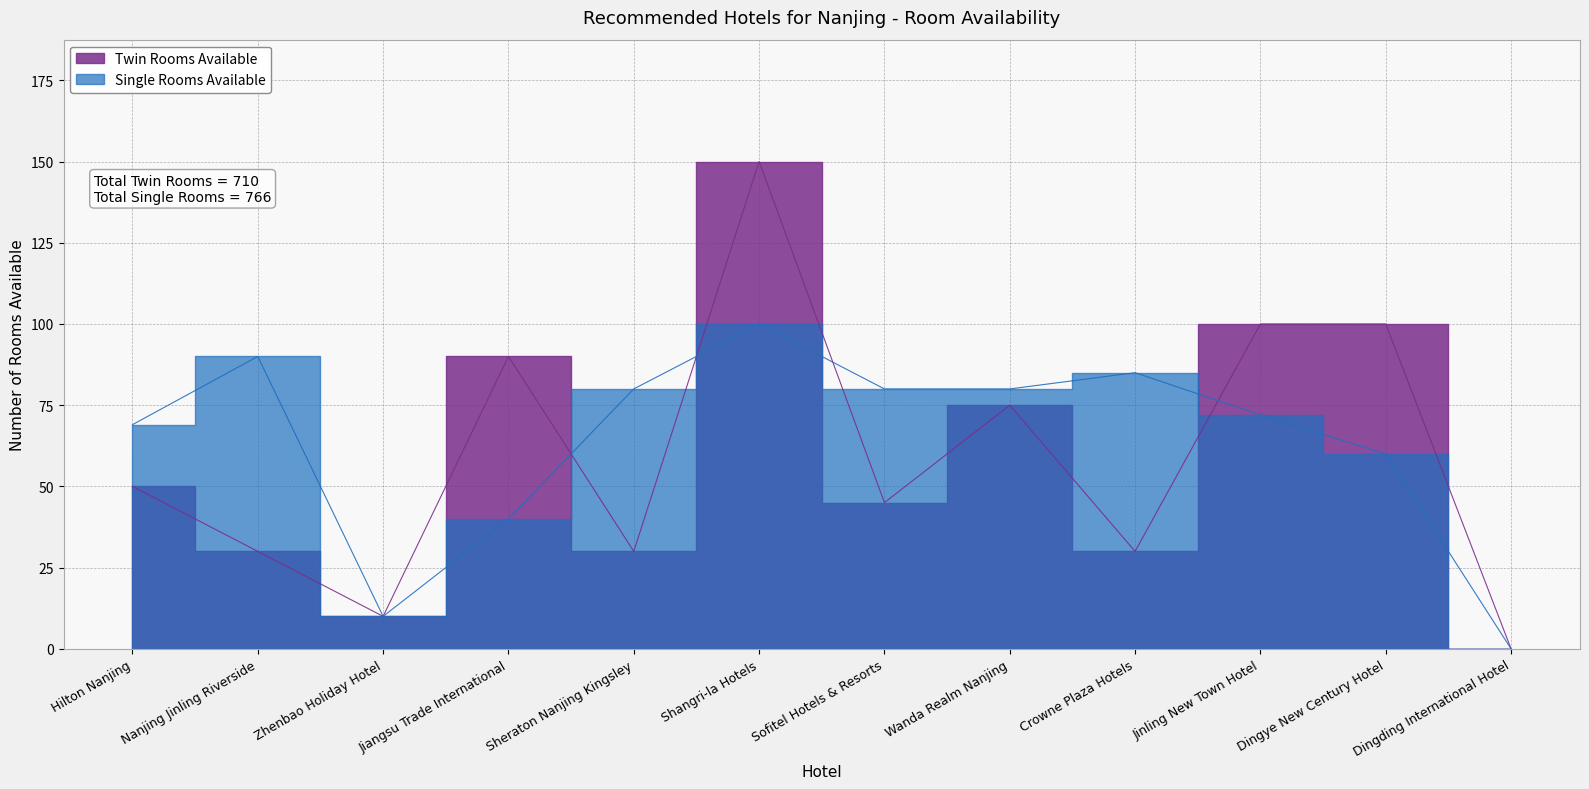

What is the difference between the maximum and minimum values in the Twin Rooms Available series?

150